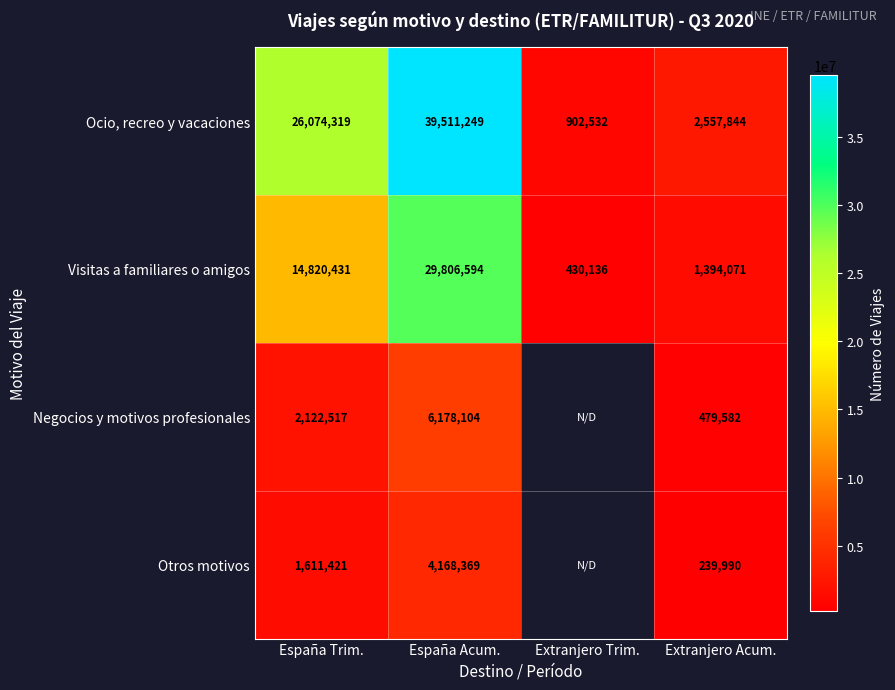

What is the difference between the highest and lowest values at Extranjero Acum.?

2317854